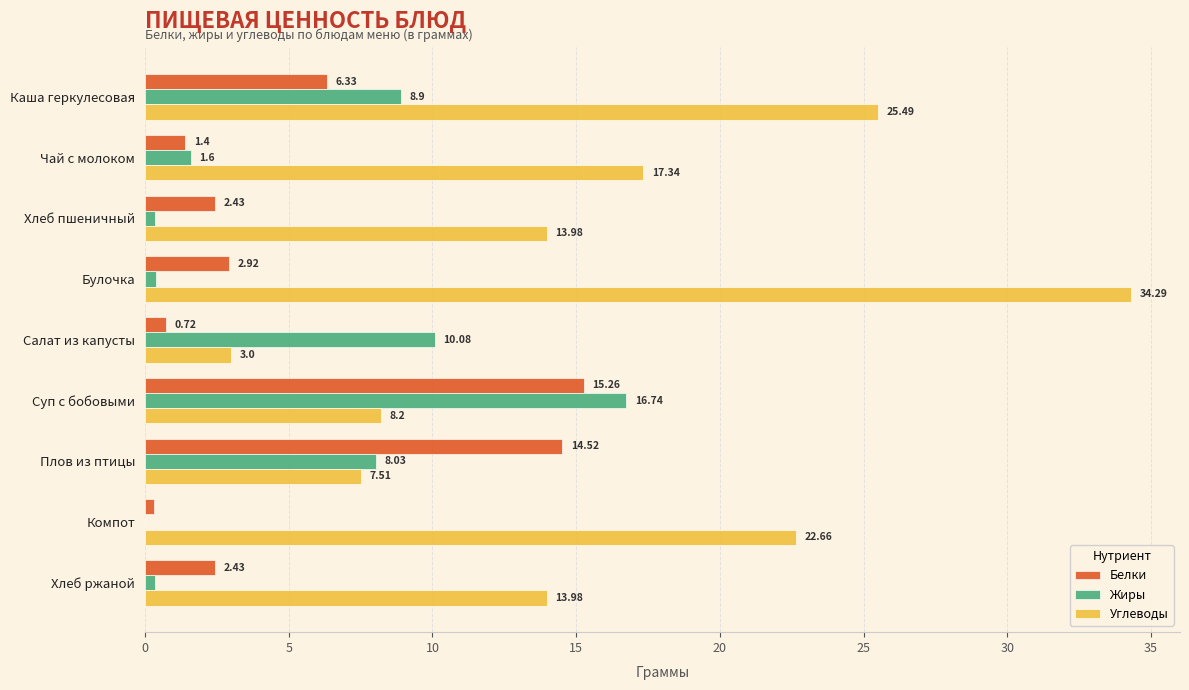

What are all the series names shown in the legend?

Белки, Жиры, Углеводы